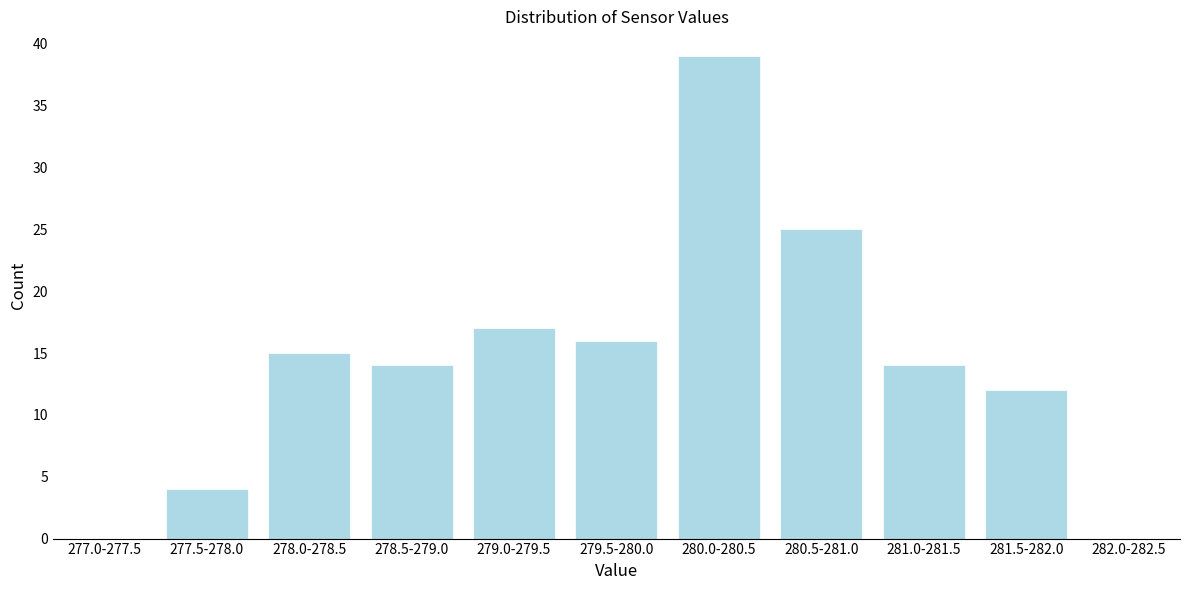

Reading left to right, extract all data points from this chart.

277.0-277.5=0	277.5-278.0=4	278.0-278.5=15	278.5-279.0=14	279.0-279.5=17	279.5-280.0=16	280.0-280.5=39	280.5-281.0=25	281.0-281.5=14	281.5-282.0=12	282.0-282.5=0